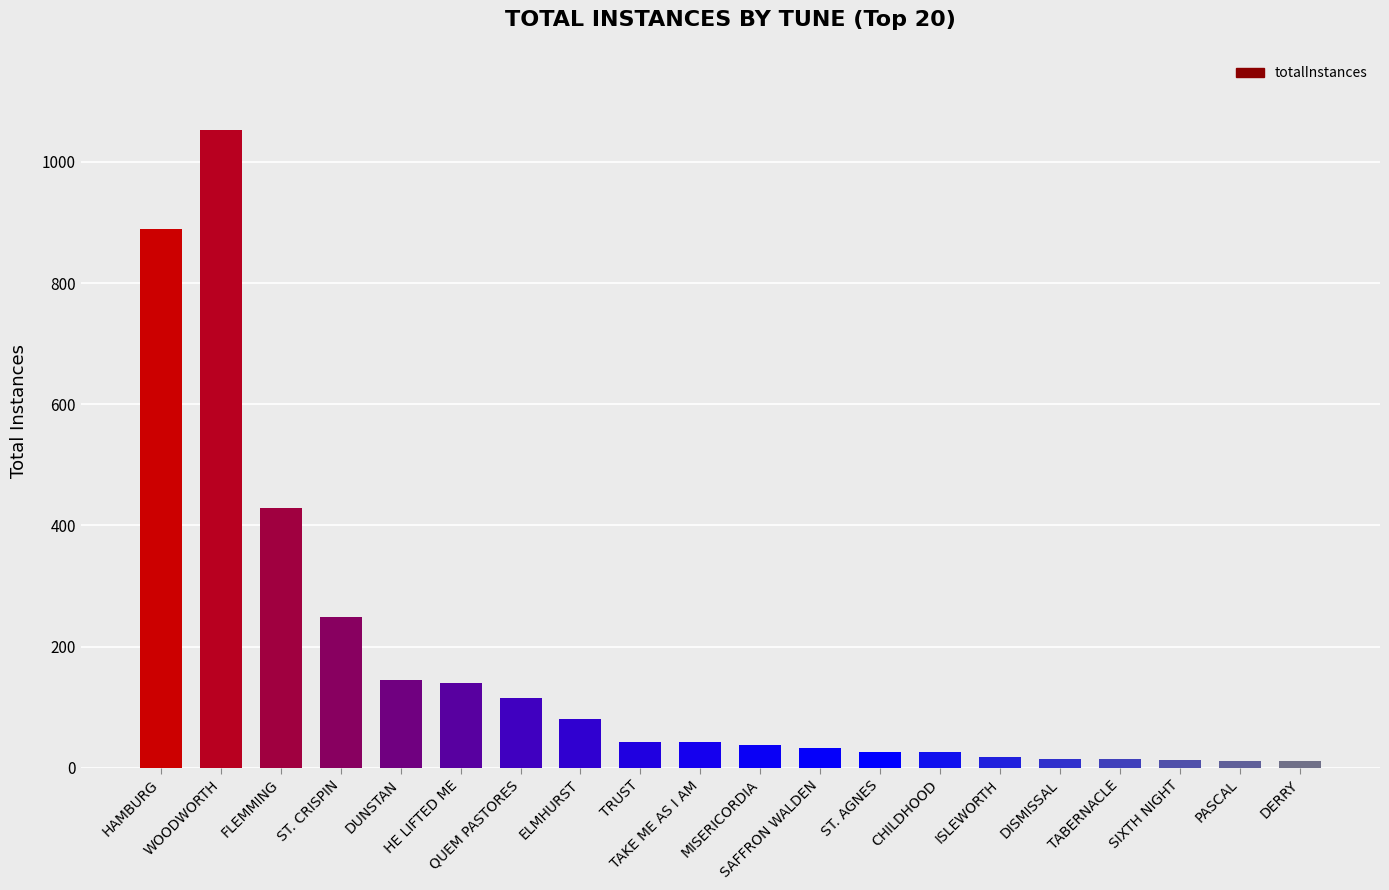

Where does the data first go above 42?

HAMBURG